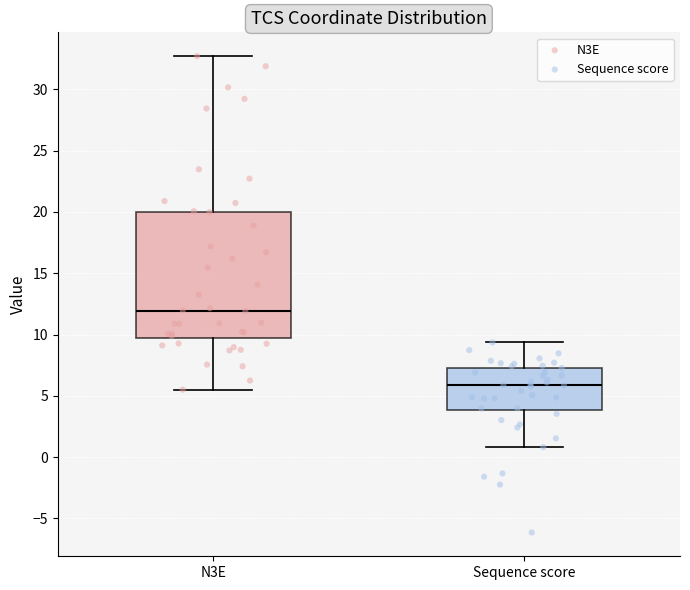

Reading left to right, read every box against the y-axis: the position of its median line, the range the box covers, and the ends of its whiskers. The values are not printed on the chart, so give them approximately, as read against the axis.

N3E: median 12.0, box 9.5 to 20.0, whiskers 5.5 to 32.5
Sequence score: median 6.0, box 4.0 to 7.5, whiskers 1.0 to 9.5